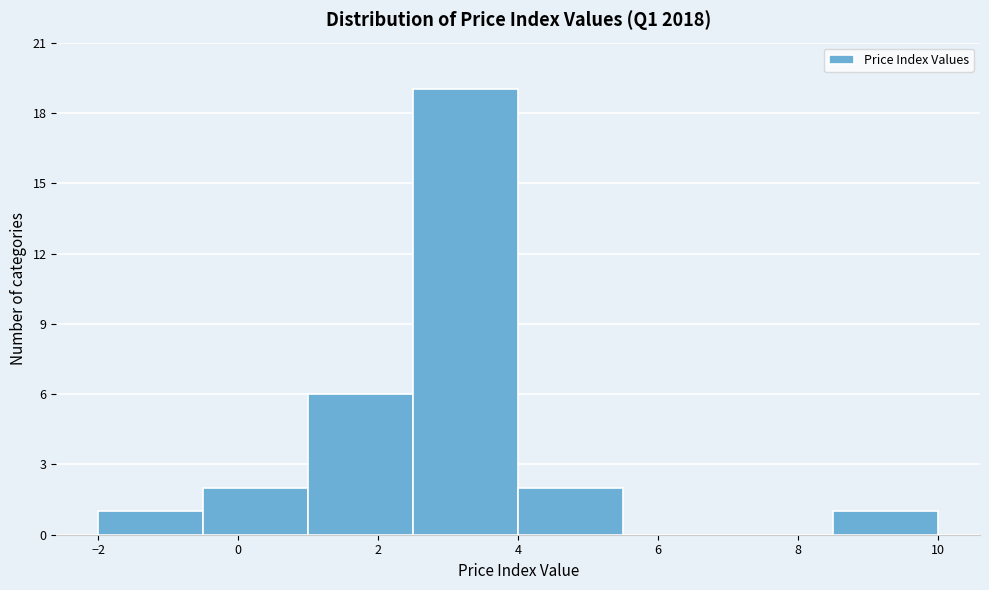

Over which range of the x-axis is the bar tallest?

2.5 to 4.0